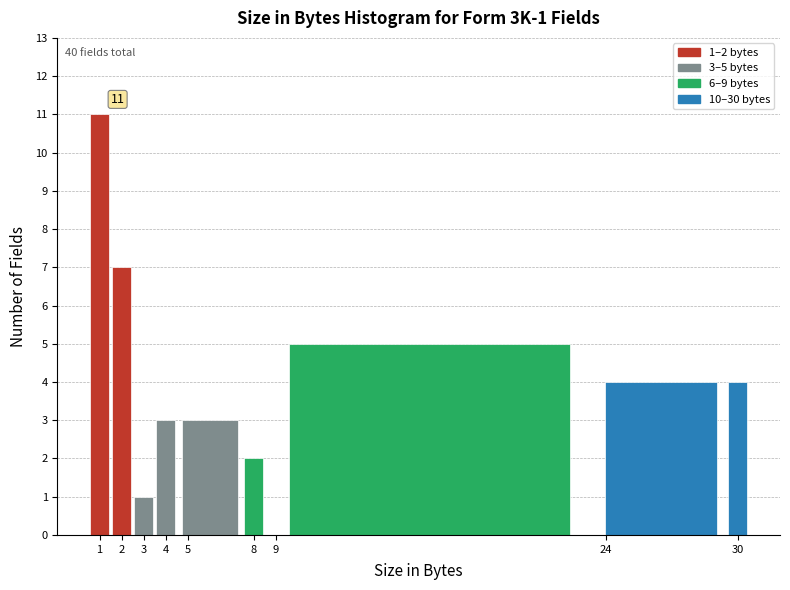

Over which range of the x-axis is the bar tallest?

0.5 to 1.5